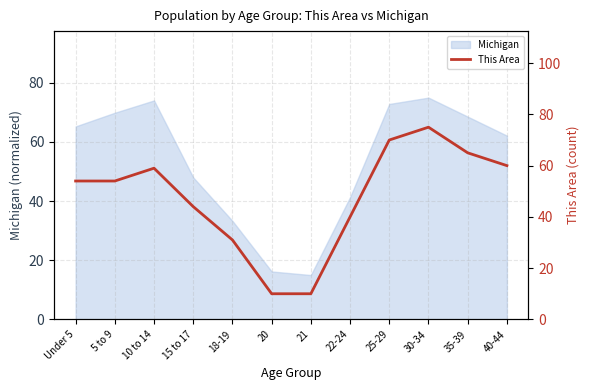

Where is the data nearest to the value 42?

15 to 17